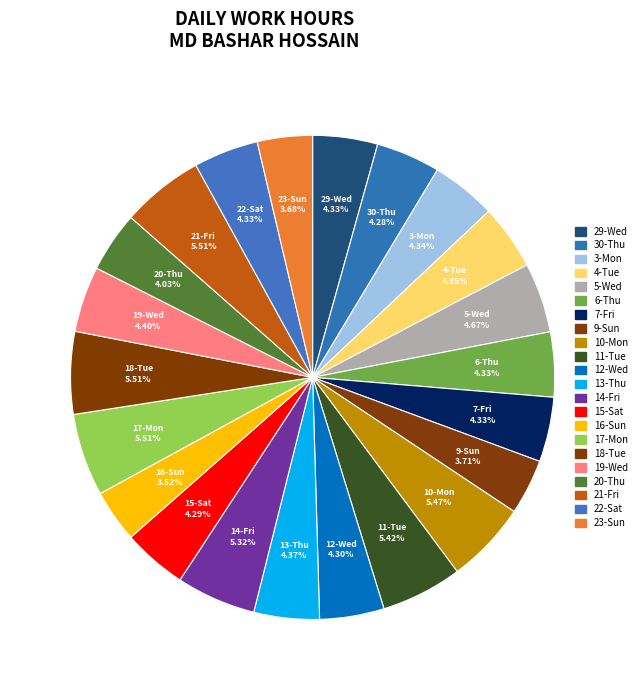

How many segments does this pie chart have?

22